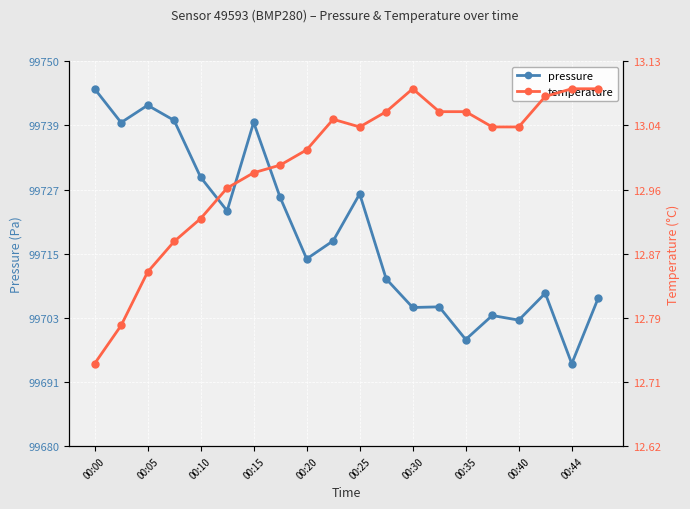

Which category has the highest value in the pressure series?

00:00